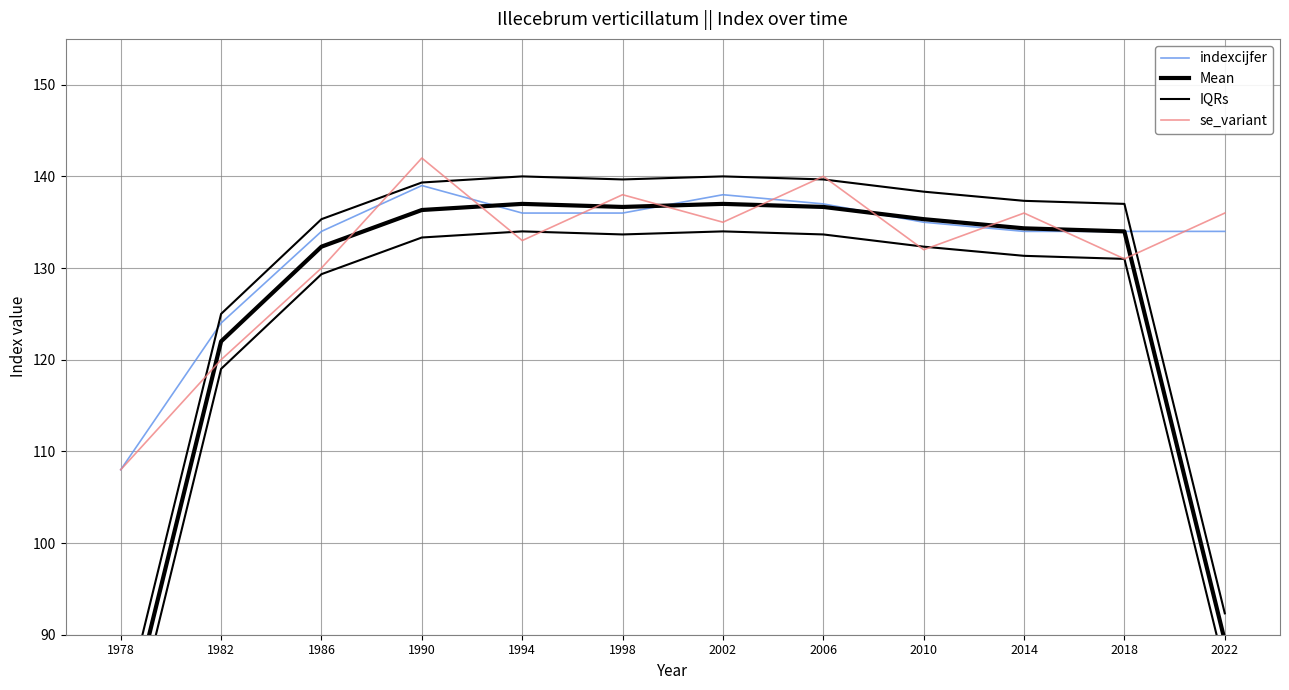

Which series changed the most between 1998 and 2014?

Mean